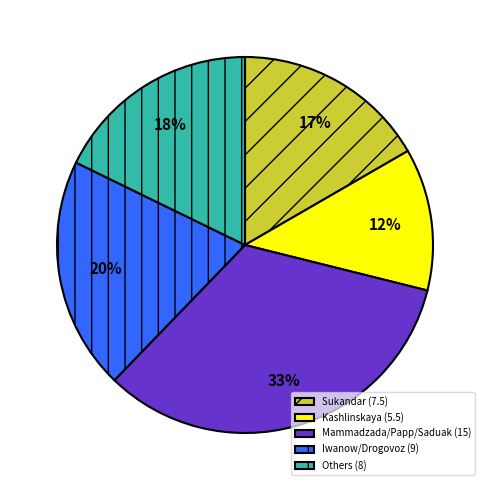

To the nearest percent, what portion does Others (8) represent?

18%